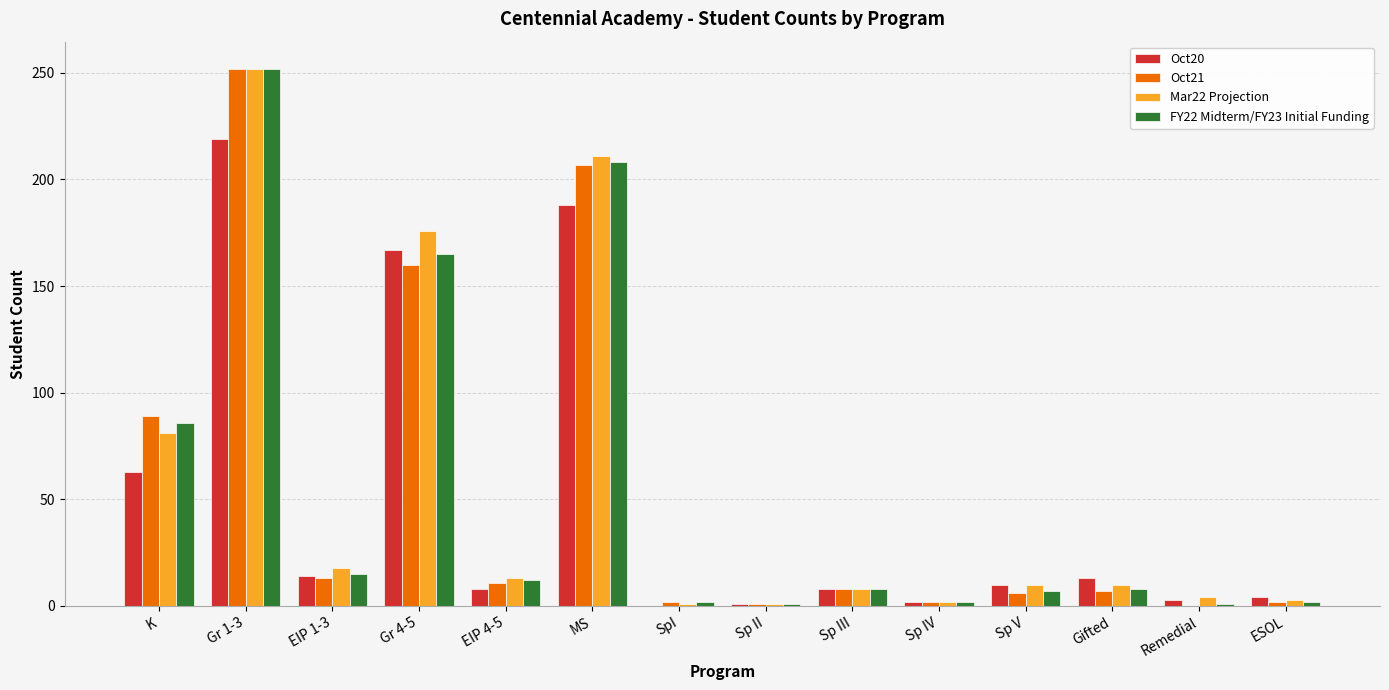

What is the total value across all series at Remedial?

8